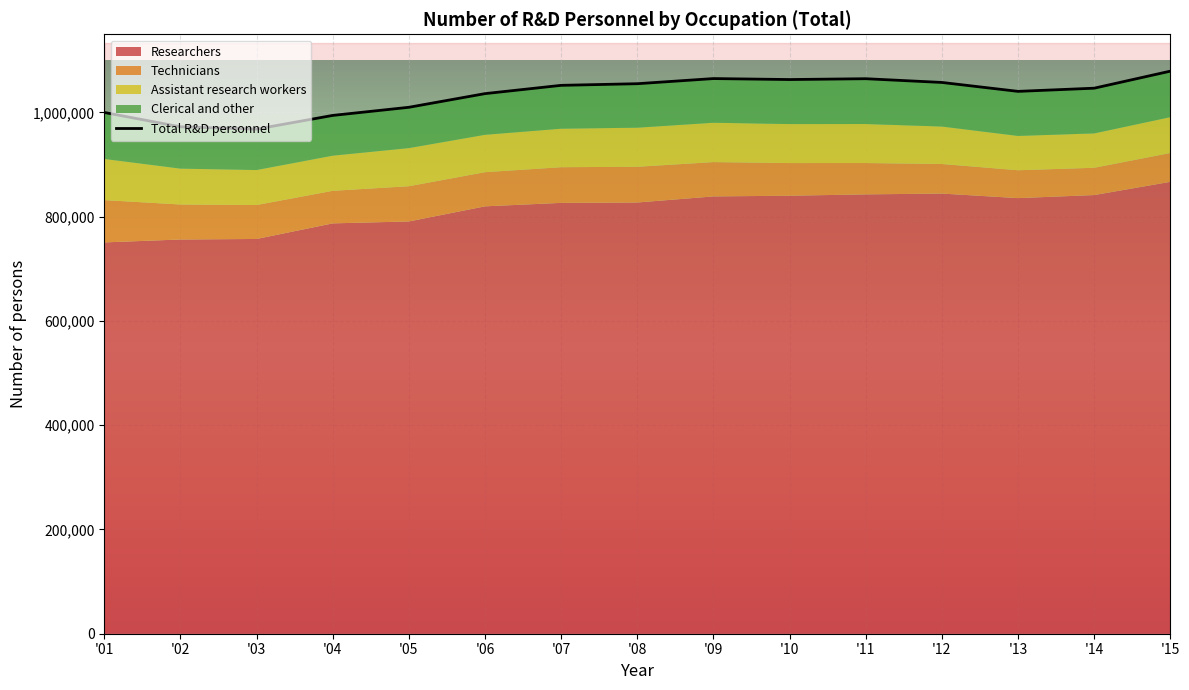

How many values in the Technicians series are below 65143?

7